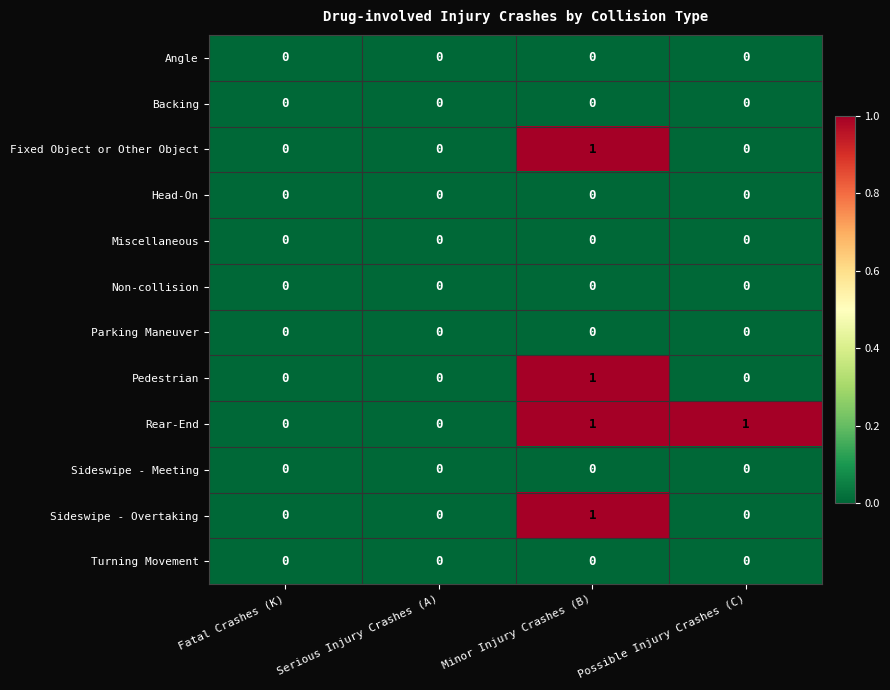

The Fixed Object or Other Object series shows -1 at Fatal Crashes (K). True or false?

False